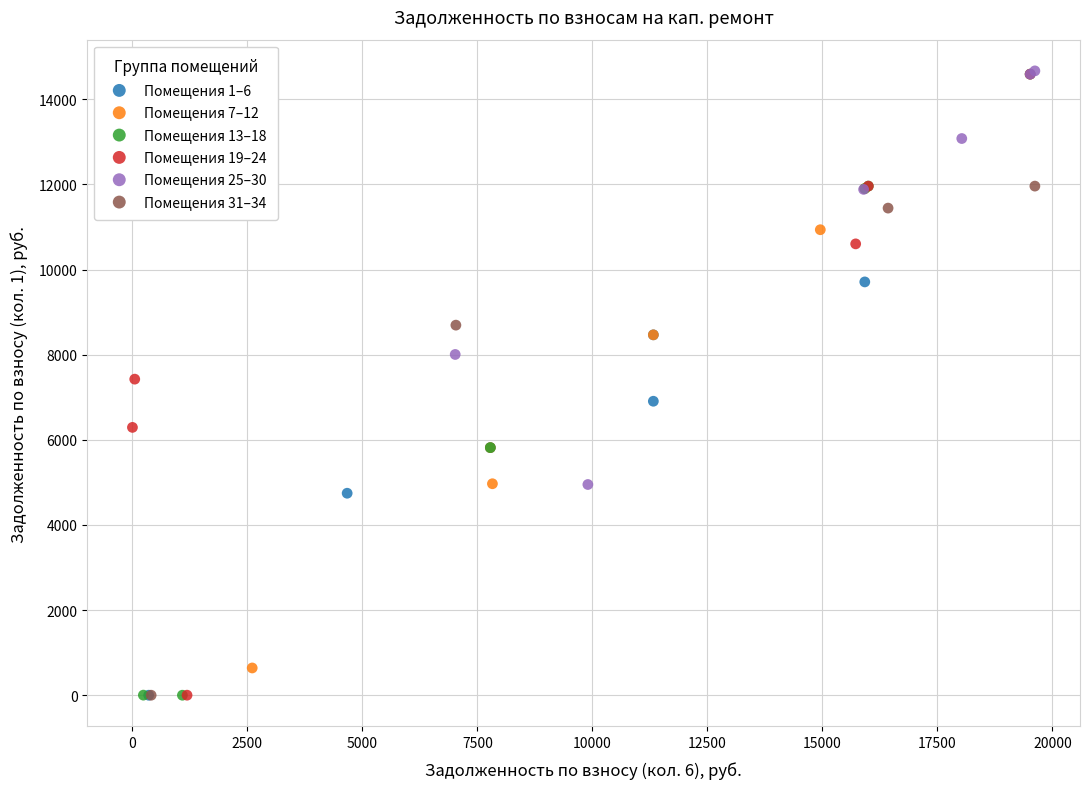

What are all the series names shown in the legend?

Помещения 1–6, Помещения 7–12, Помещения 13–18, Помещения 19–24, Помещения 25–30, Помещения 31–34